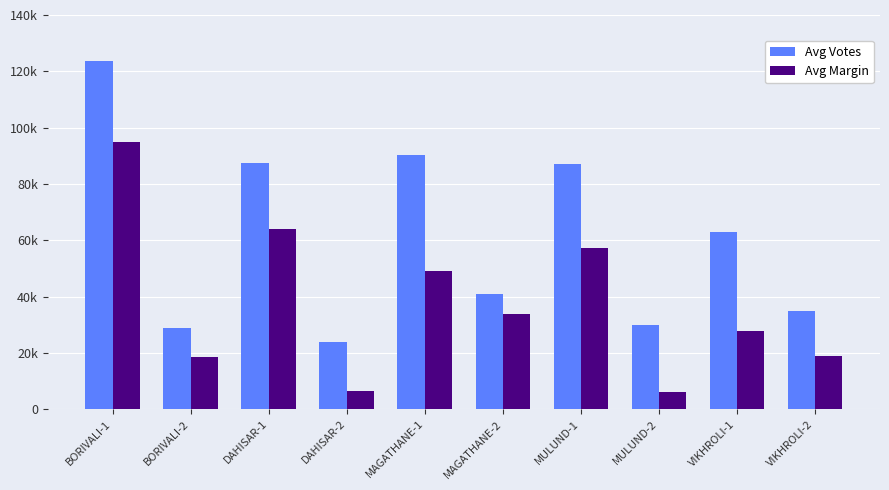

At which category is the sum across all series the highest?

BORIVALI-1